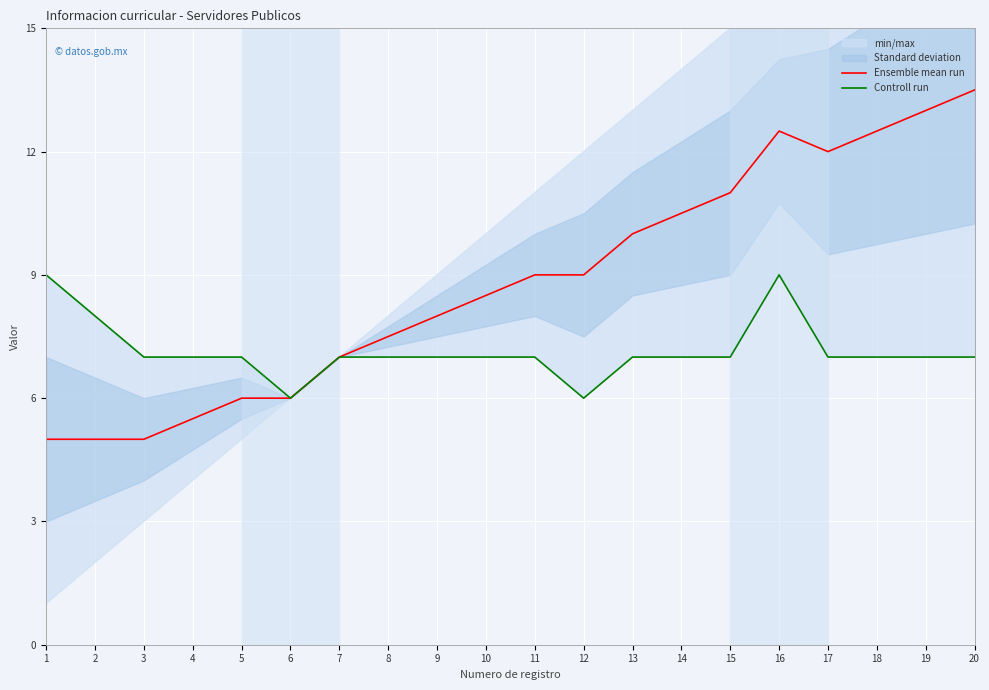

Is the value of Controll run at 3 greater than the value of Ensemble mean run at 15?

No